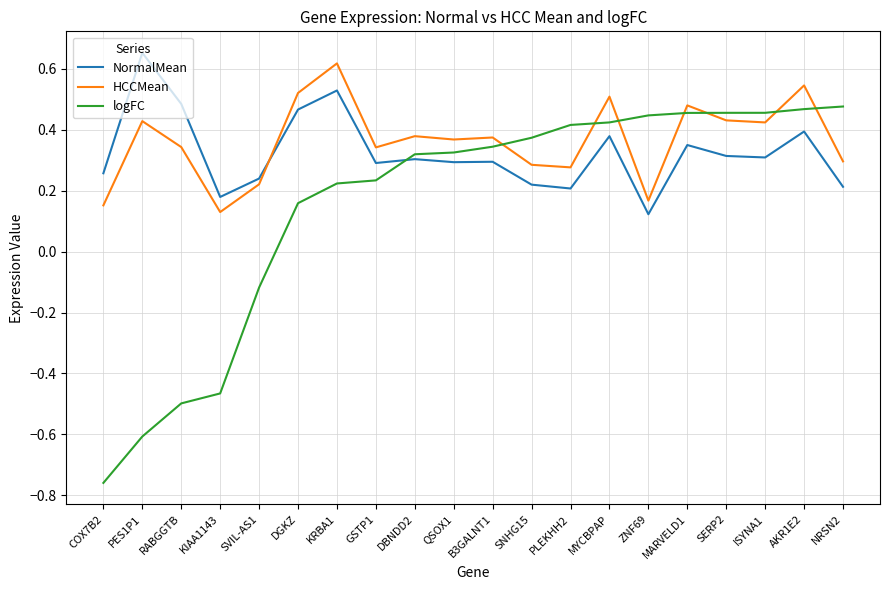

Is the value of logFC at SERP2 greater than the value of NormalMean at ISYNA1?

Yes